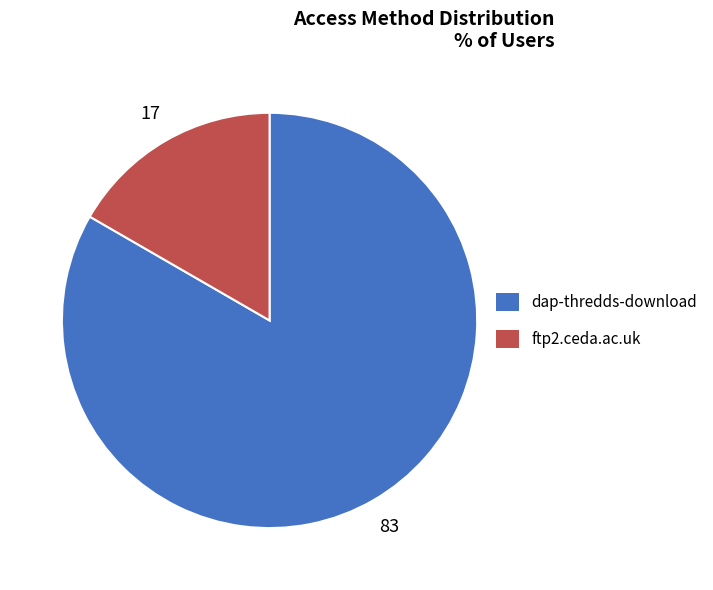

How many slices are in this pie chart?

2